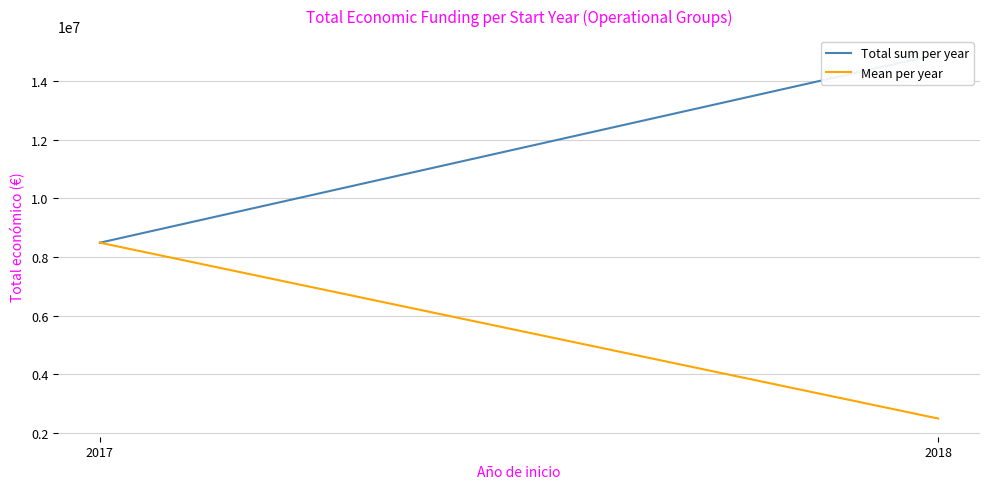

Rank the series by their average value, from lowest to highest.

Mean per year, Total sum per year